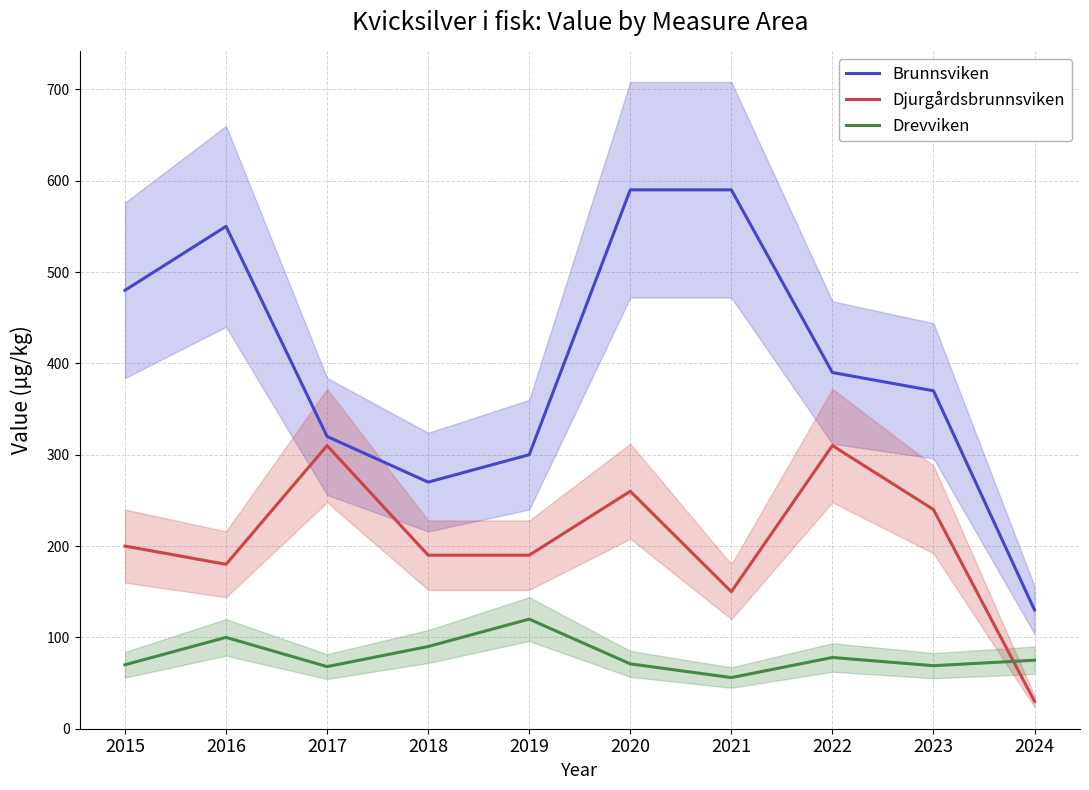

What are all the series names shown in the legend?

Brunnsviken, Djurgårdsbrunnsviken, Drevviken